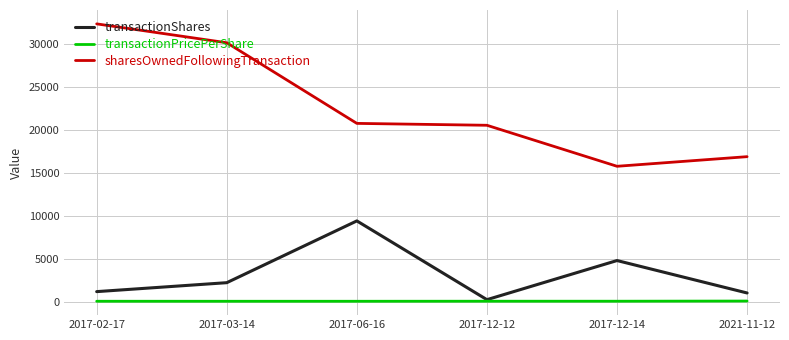

What is the difference between the maximum and second lowest values in the transactionPricePerShare series?

26.0